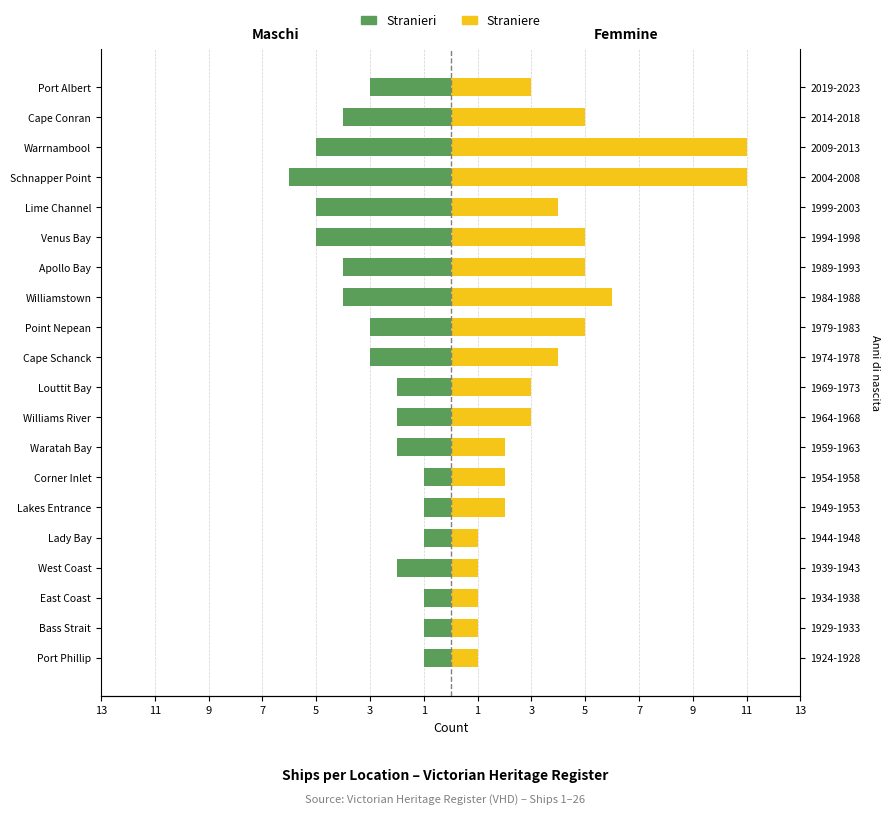

The Maschi series shows -5 at Lime Channel. True or false?

True